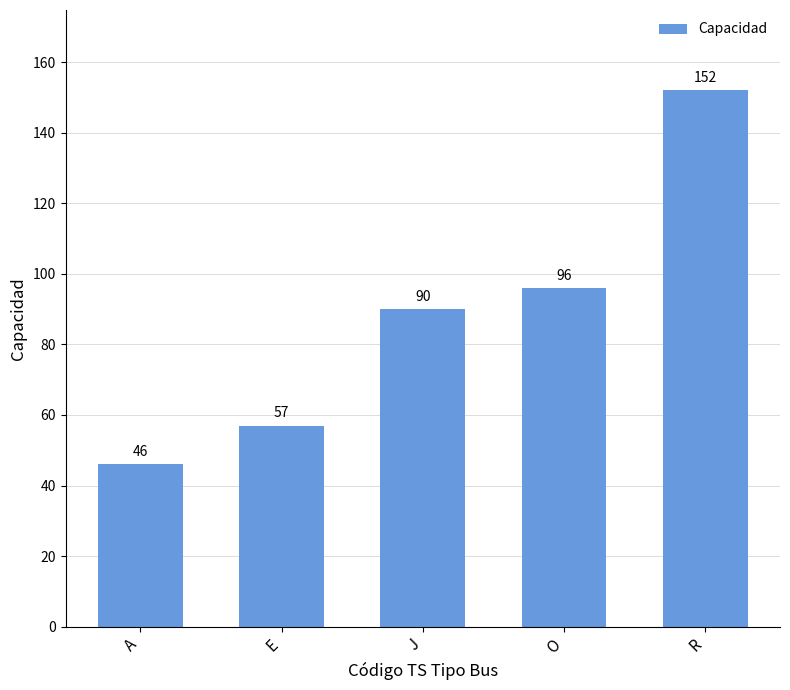

How many data points are less than 90?

2